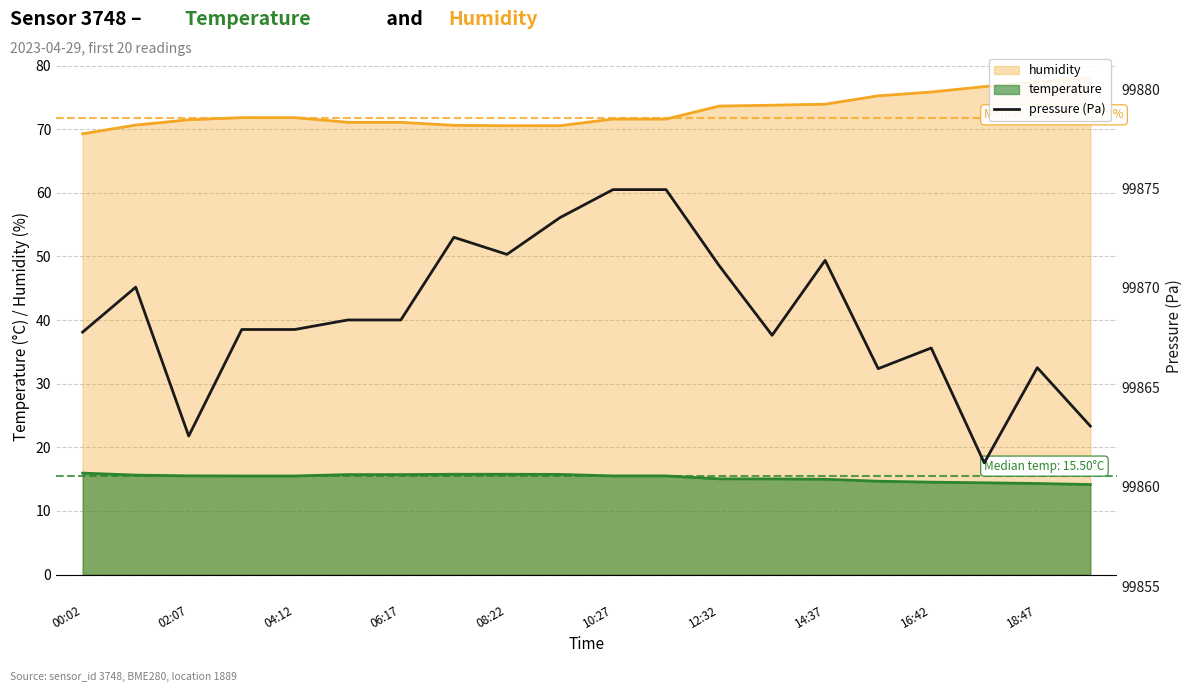

The value of temperature at 00:02 is 28.3. True or false?

False